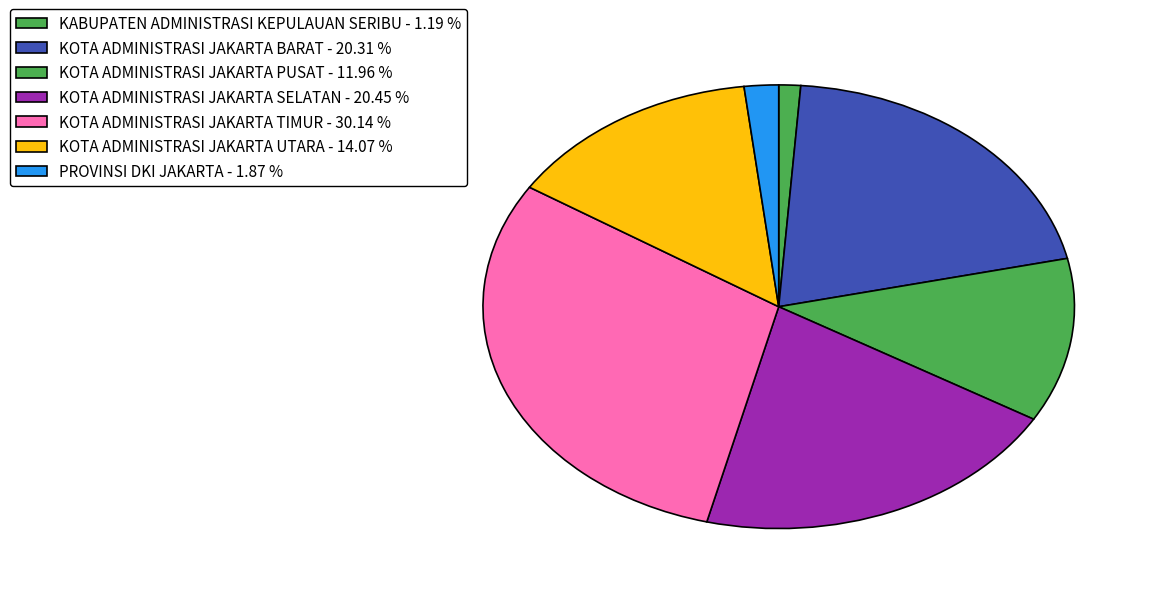

What portion of the pie excludes KOTA ADMINISTRASI JAKARTA SELATAN?

79.6%